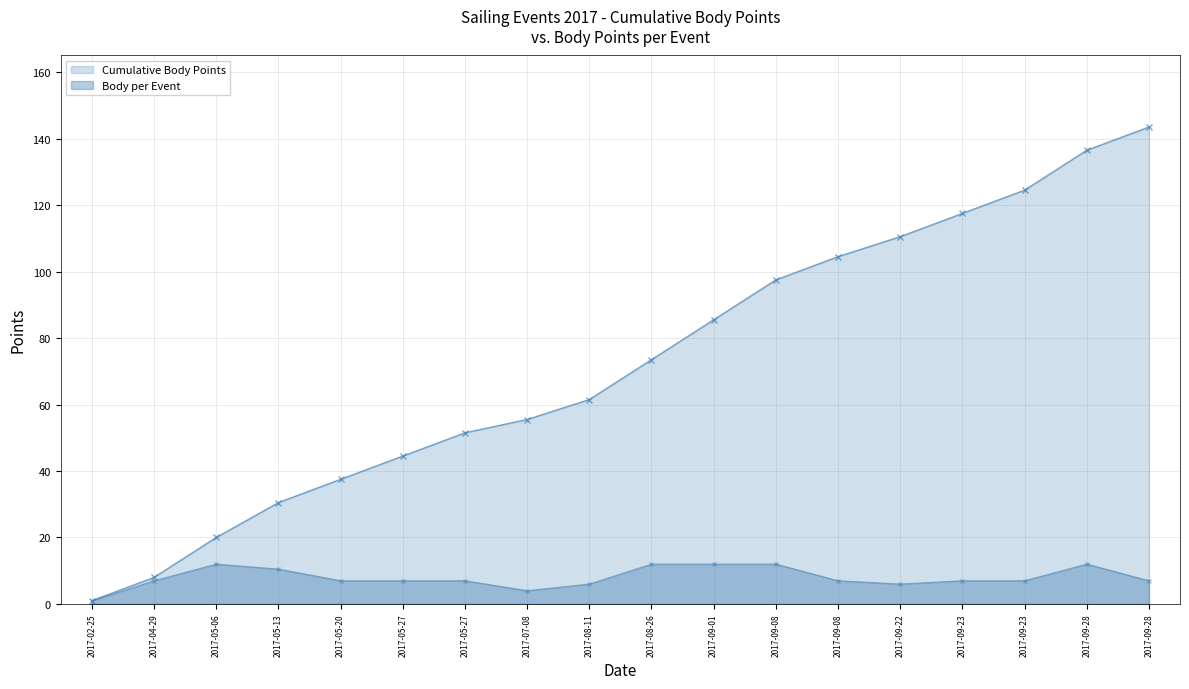

Count the number of values greater than 7.

6